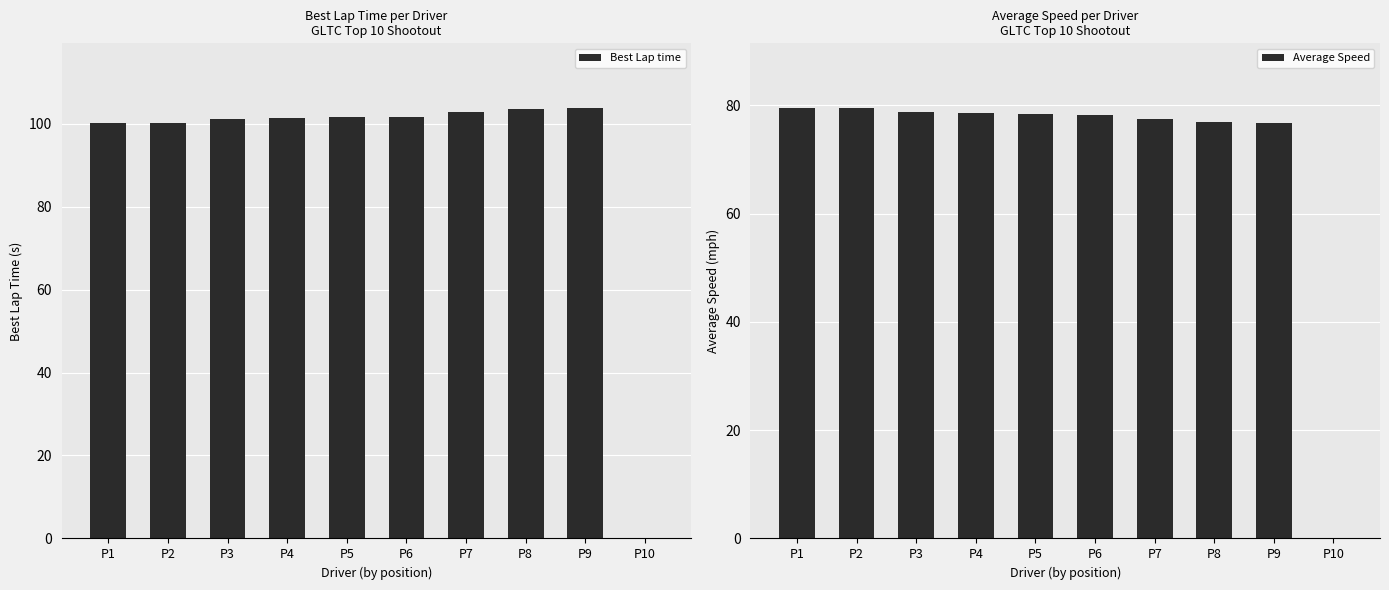

What is the total value across all series at P4?

179.8